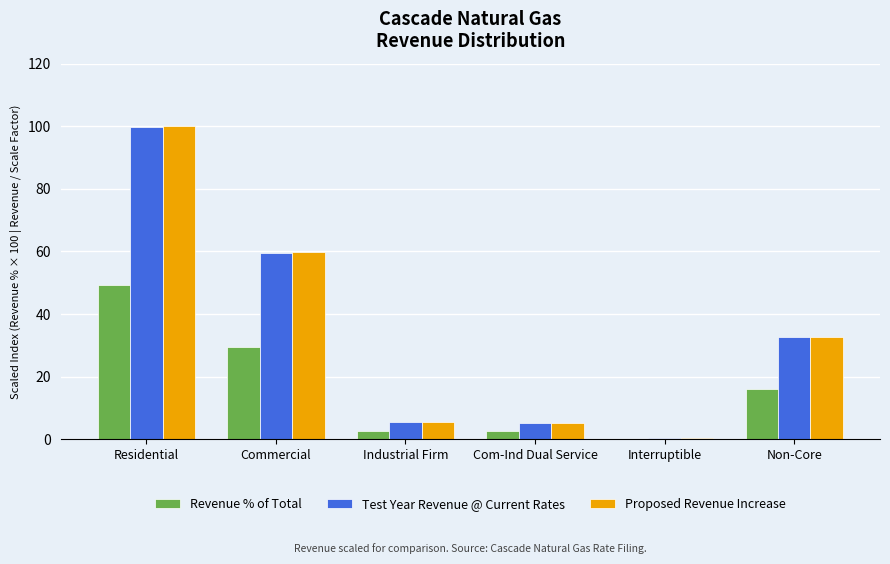

At which label does Revenue % of Total reach its peak?

Residential